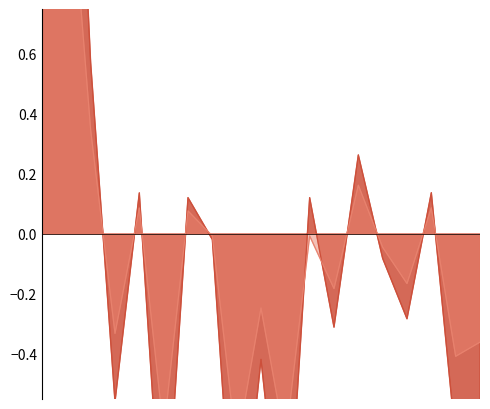

The value of Costo_Inicial at 2015-10 is -0.4. True or false?

True